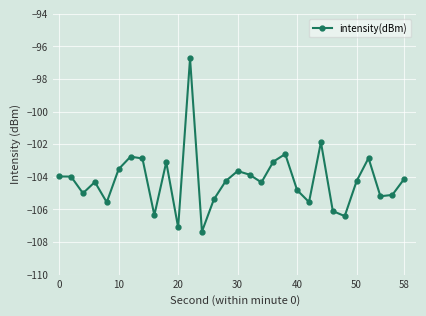

What is the value of the 5th point from the left?

-105.6